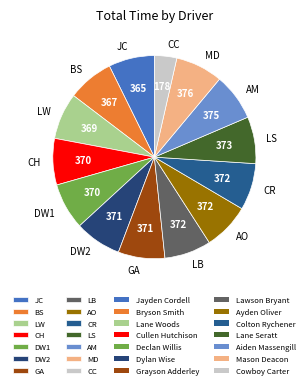

Approximately how many times larger is the value at MD compared to LS?

1.0